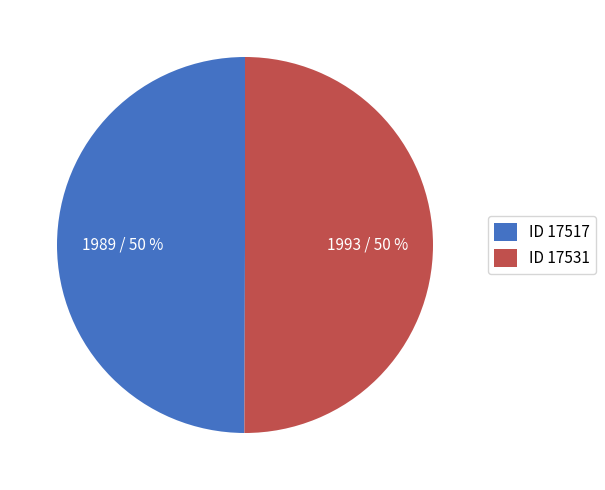

To the nearest percent, what percentage of the pie is ID 17517?

50%